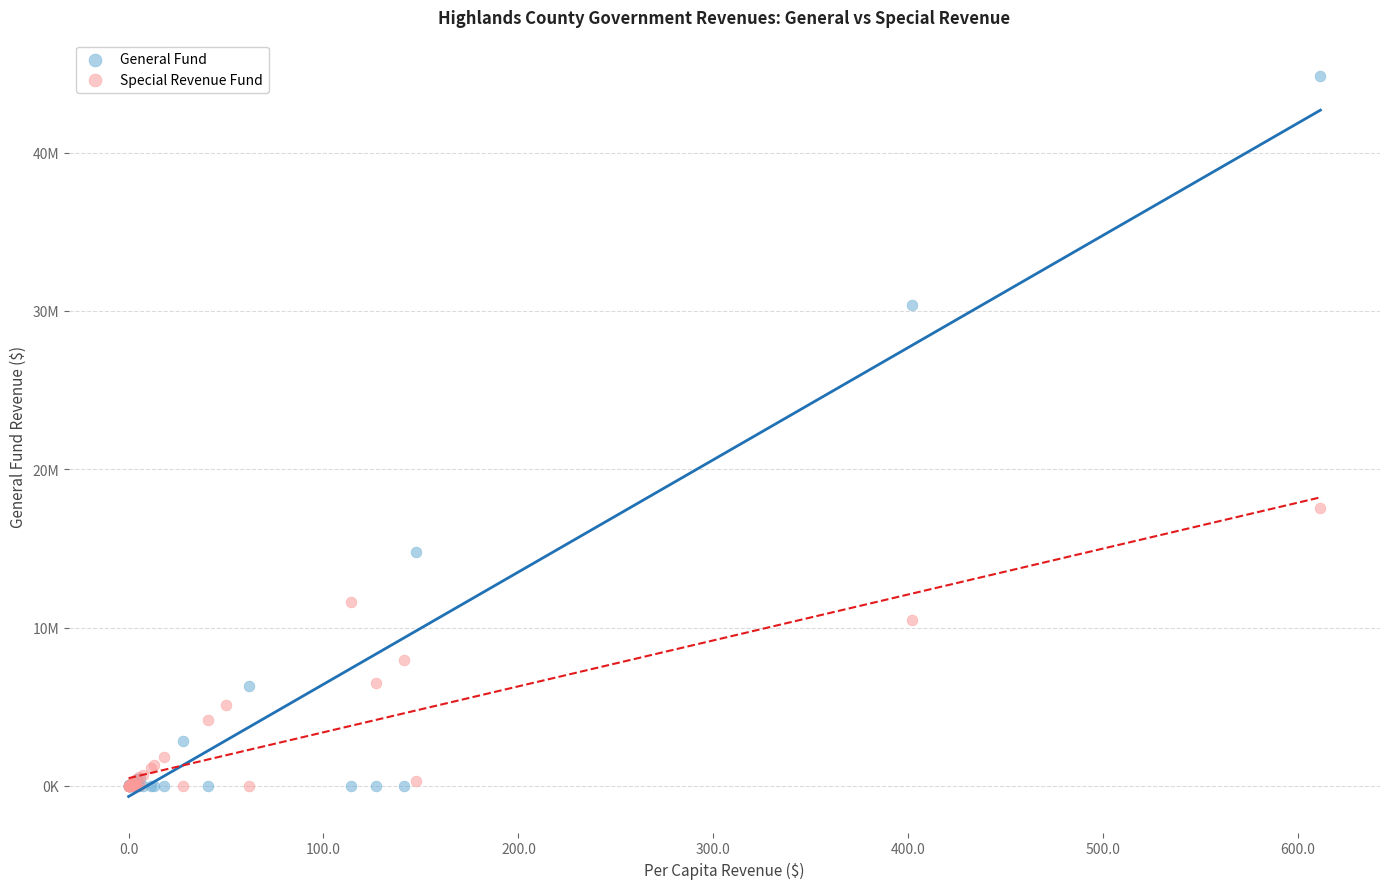

What are all the series names shown in the legend?

General Fund, Special Revenue Fund